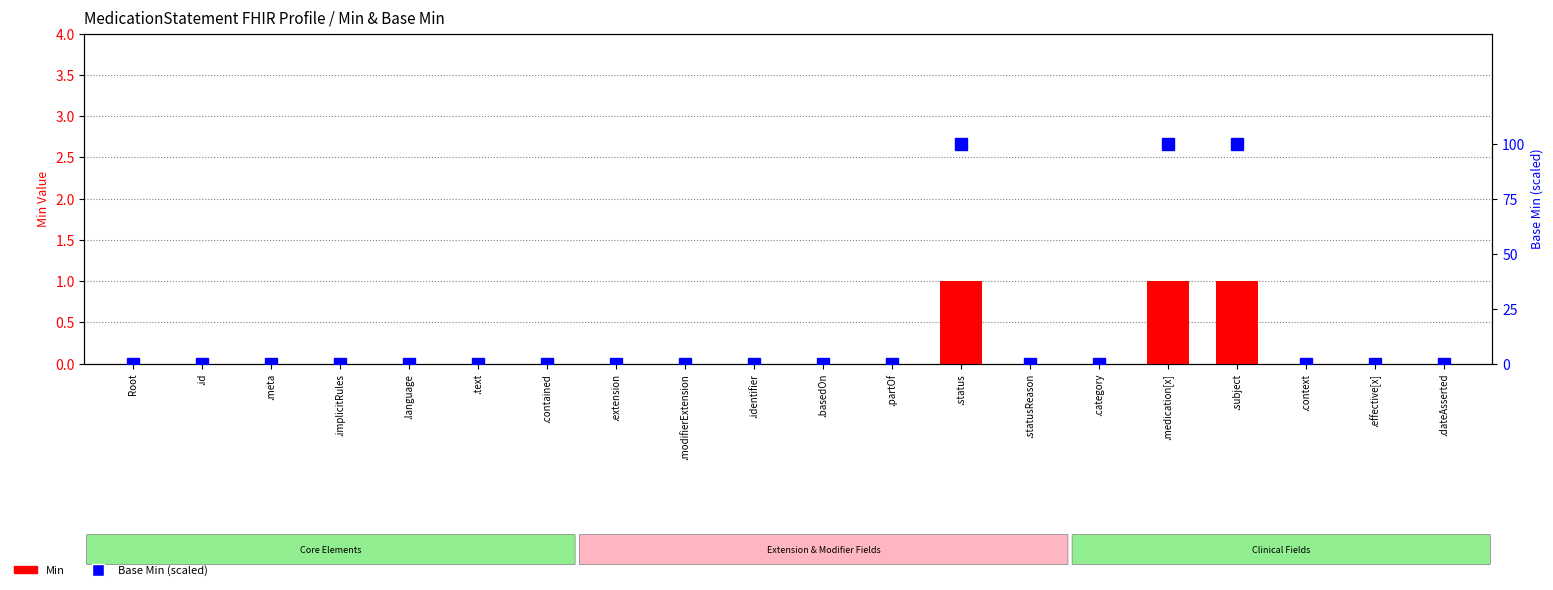

Reading left to right, extract all data points from this chart.

Min: 0	0	0	0	0	0	0	0	0	0	0	0	1	0	0	1	1	0	0	0
Base Min: 0	0	0	0	0	0	0	0	0	0	0	0	100	0	0	100	100	0	0	0